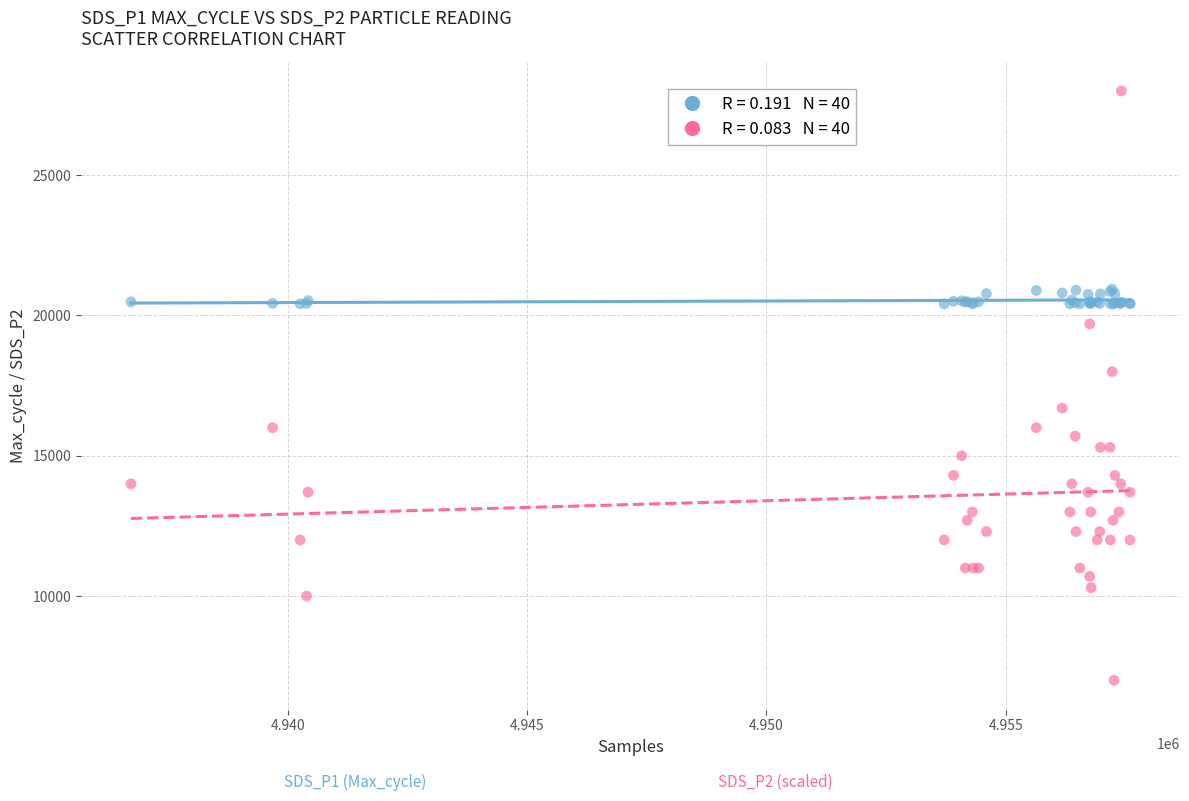

Across all series, what Y value is closest to 17500?

18000.0